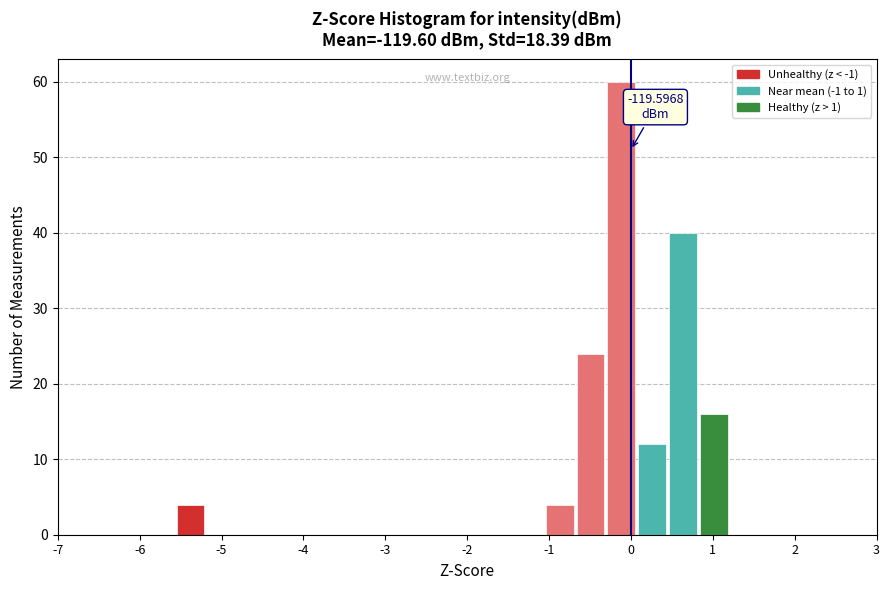

Read against the x-axis, roughly where is the centre of the tallest bar?

-0.1